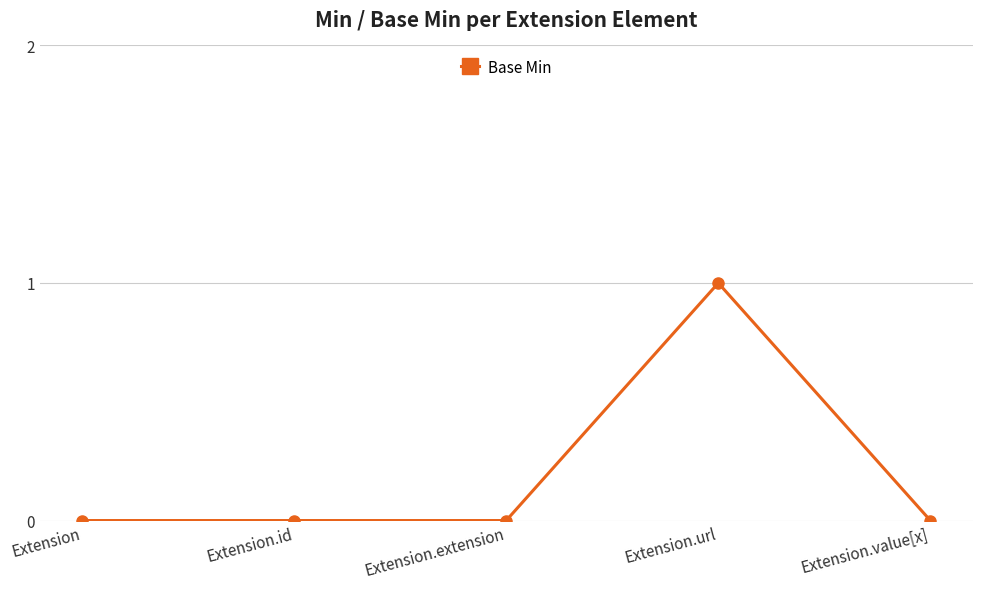

Reading left to right, extract all data points from this chart.

0	0	0	1	0